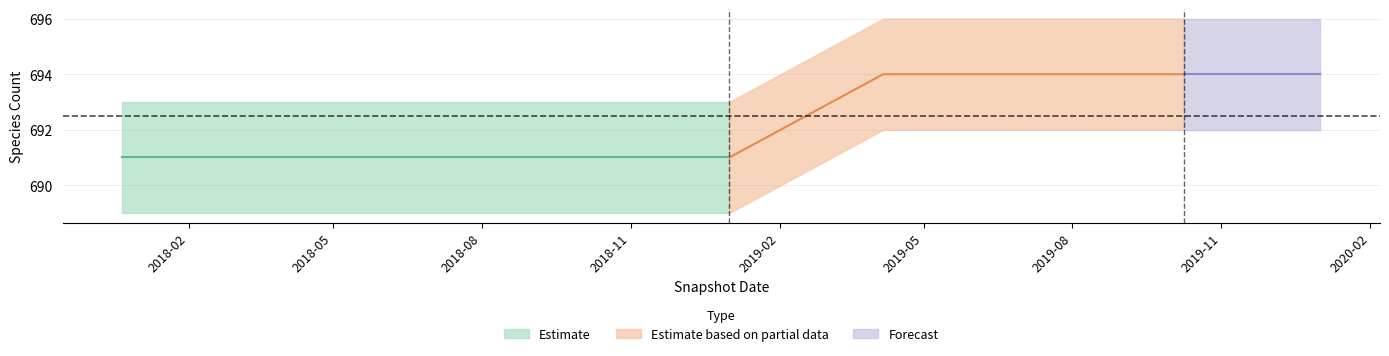

The value of speciesCount at 2018-09-28 is 225. True or false?

False